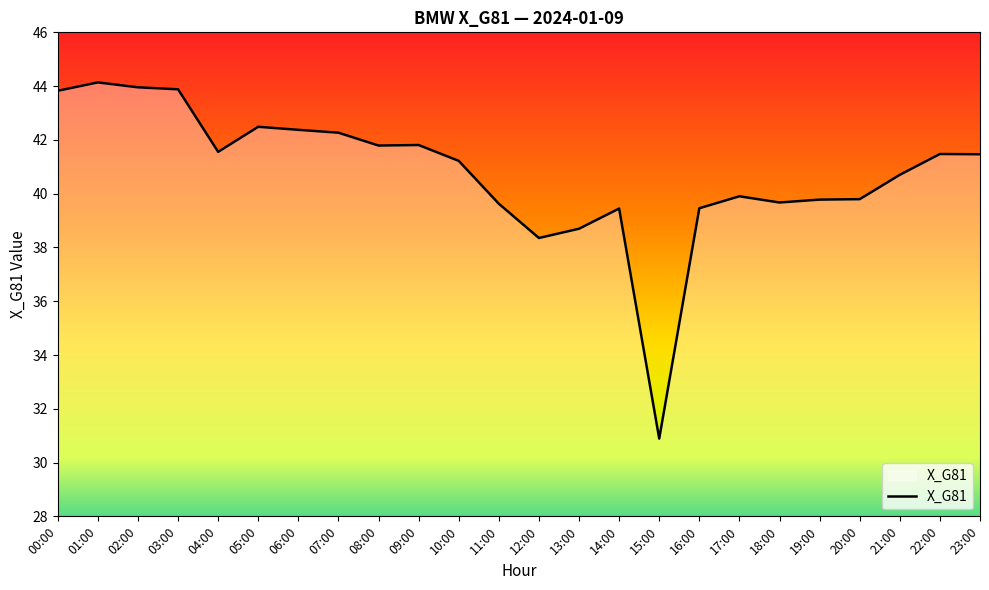

The value at 00:00 is 43.8. True or false?

True